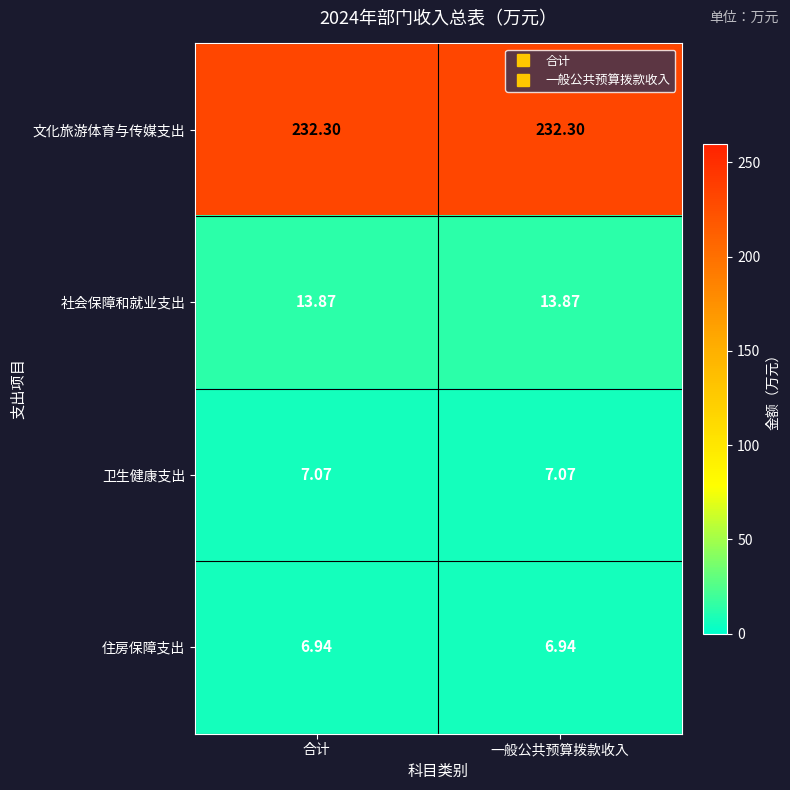

Count the number of categories in the chart.

2